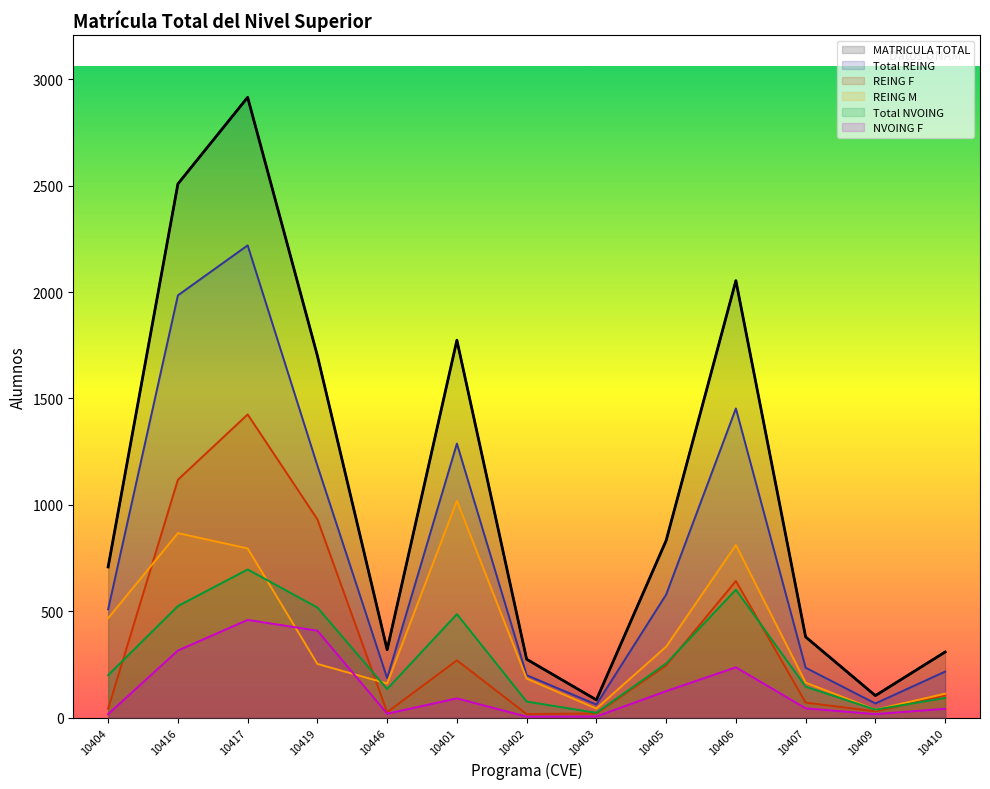

Reading left to right, transcribe all the data shown in this chart.

MATRICULA TOTAL: 708	2509	2916	1701	319	1774	274	83	832	2054	379	103	308
Total REING: 509	1985	2220	1184	185	1288	199	61	578	1453	234	66	216
REING F: 42	1118	1425	932	25	269	16	19	245	642	70	29	104
REING M: 467	867	795	252	160	1019	183	42	333	811	164	37	112
Total NVOING: 199	524	696	517	134	486	75	22	254	601	145	37	92
NVOING F: 16	315	459	408	18	90	4	5	124	236	43	16	41